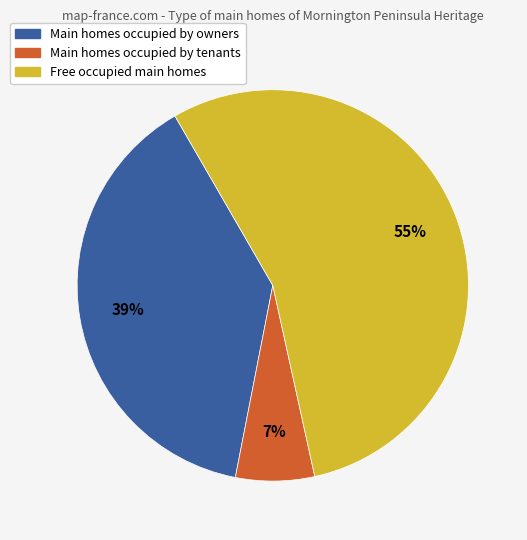

To the nearest percent, what is the difference between the largest and smallest slice percentages?

48%